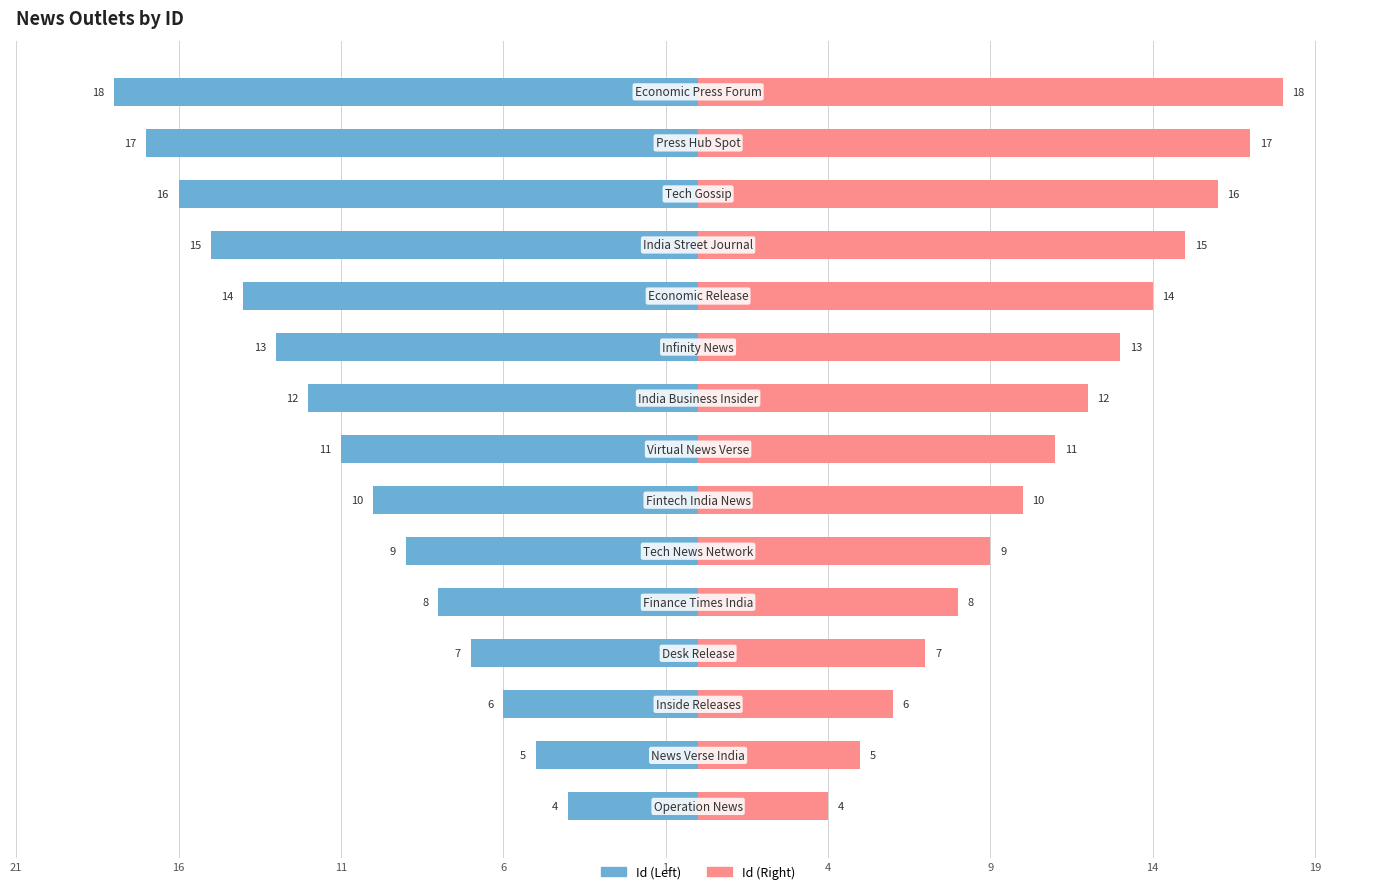

What are all the series names shown in the legend?

Id (Left), Id (Right)